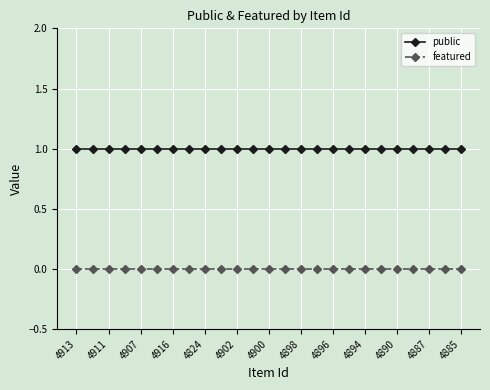

What are all the series names shown in the legend?

public, featured